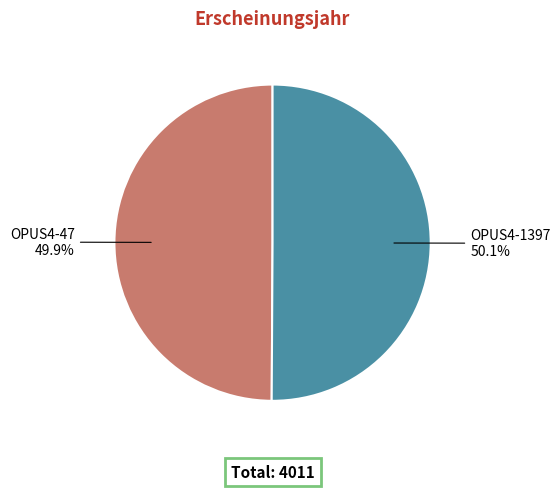

Does any single category account for the majority?

Yes